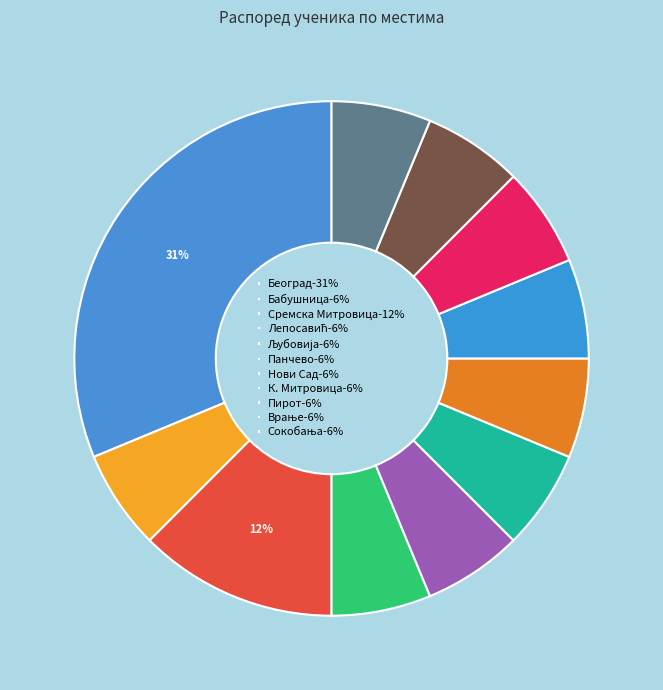

Count the number of slices in the pie.

11